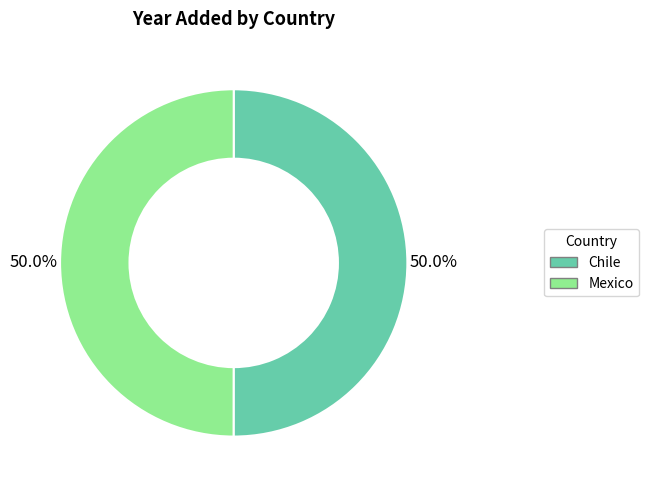

What is the total percentage of Mexico and Chile?

100.0%